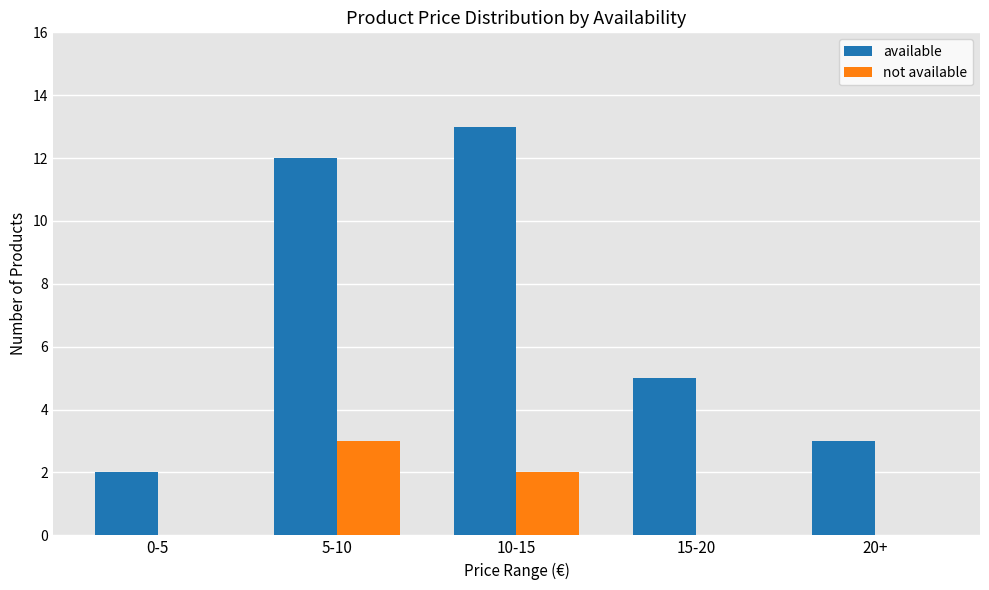

Where is available nearest to the value 7?

15-20